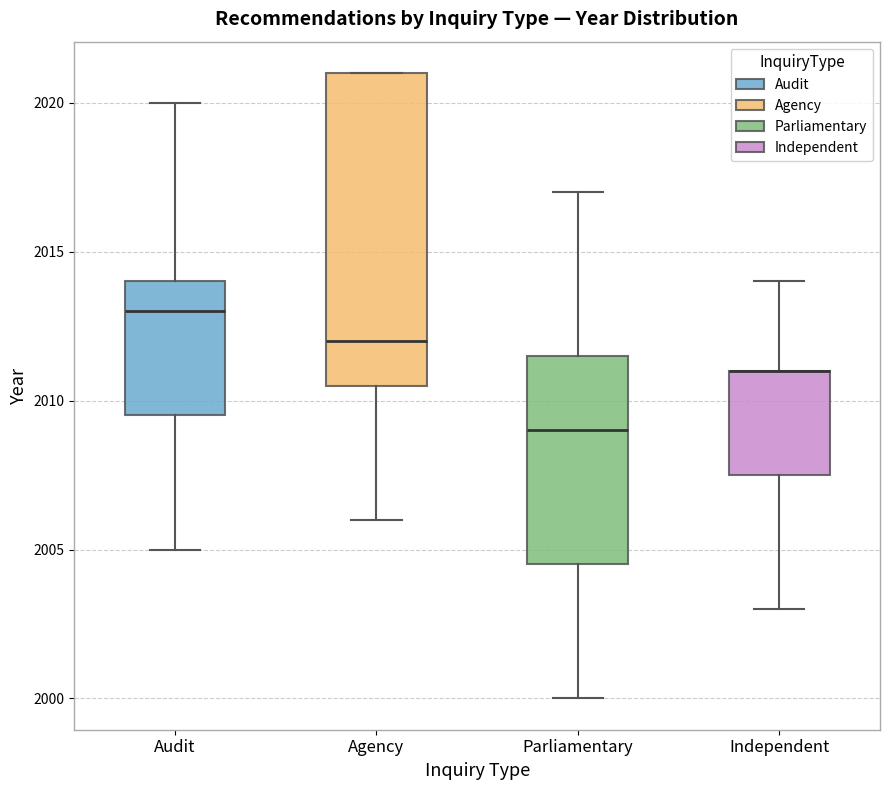

Reading left to right, read every box against the y-axis: the position of its median line, the range the box covers, and the ends of its whiskers. The values are not printed on the chart, so give them approximately, as read against the axis.

Audit: median 2013.0, box 2009.5 to 2014.0, whiskers 2005.0 to 2020.0
Agency: median 2012.0, box 2010.5 to 2021.0, whiskers 2006.0 to 2021.0
Parliamentary: median 2009.0, box 2004.5 to 2011.5, whiskers 2000.0 to 2017.0
Independent: median 2011.0 (drawn on the box's upper edge), box 2007.5 to 2011.0, whiskers 2003.0 to 2014.0